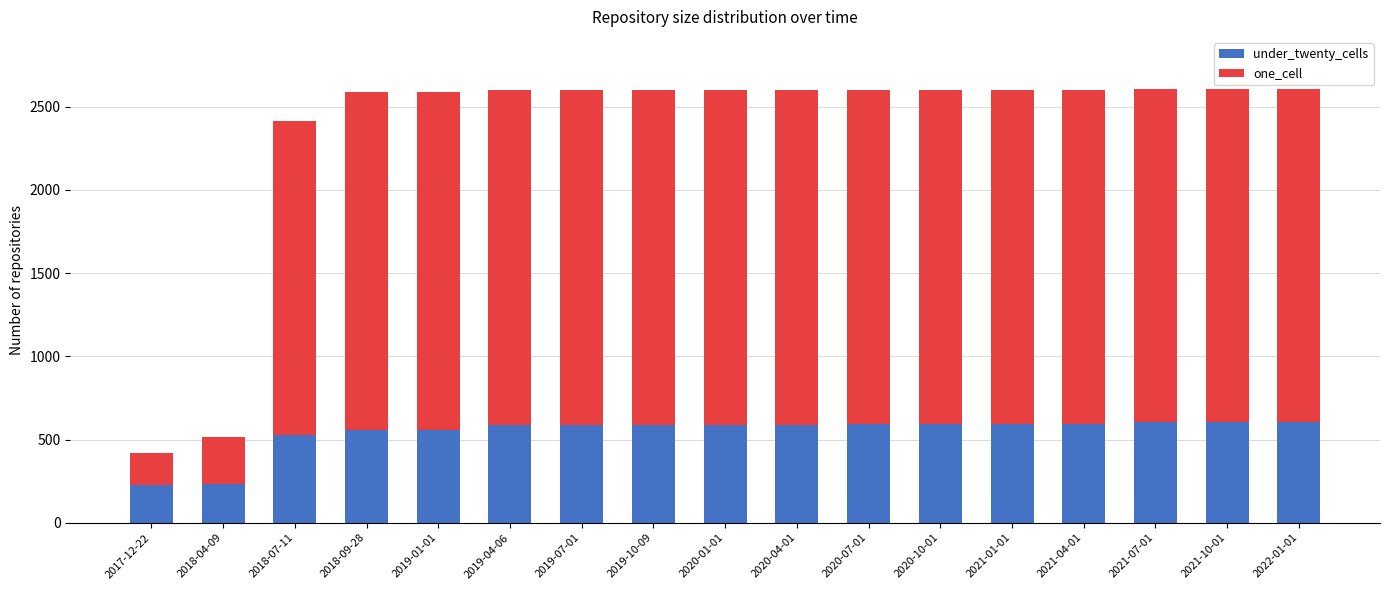

The value of under_twenty_cells at 2019-01-01 is 900. True or false?

False